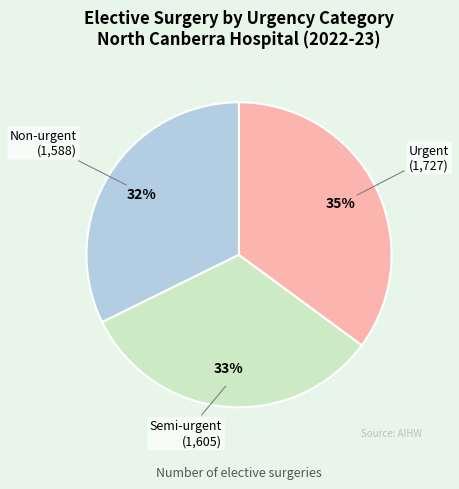

How many slices are in this pie chart?

3